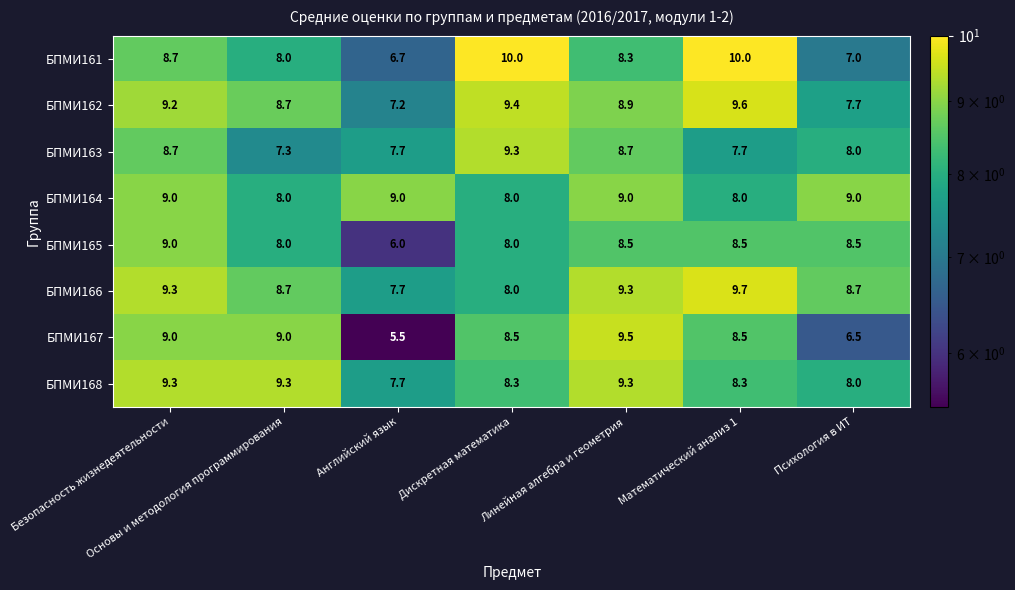

What is the approximate value of БПМИ162 at Математический анализ 1?

9.6